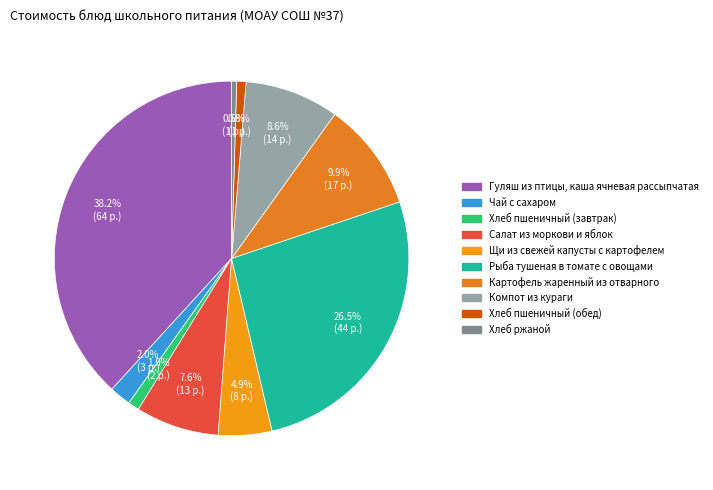

Is Компот из кураги the majority of the pie?

No